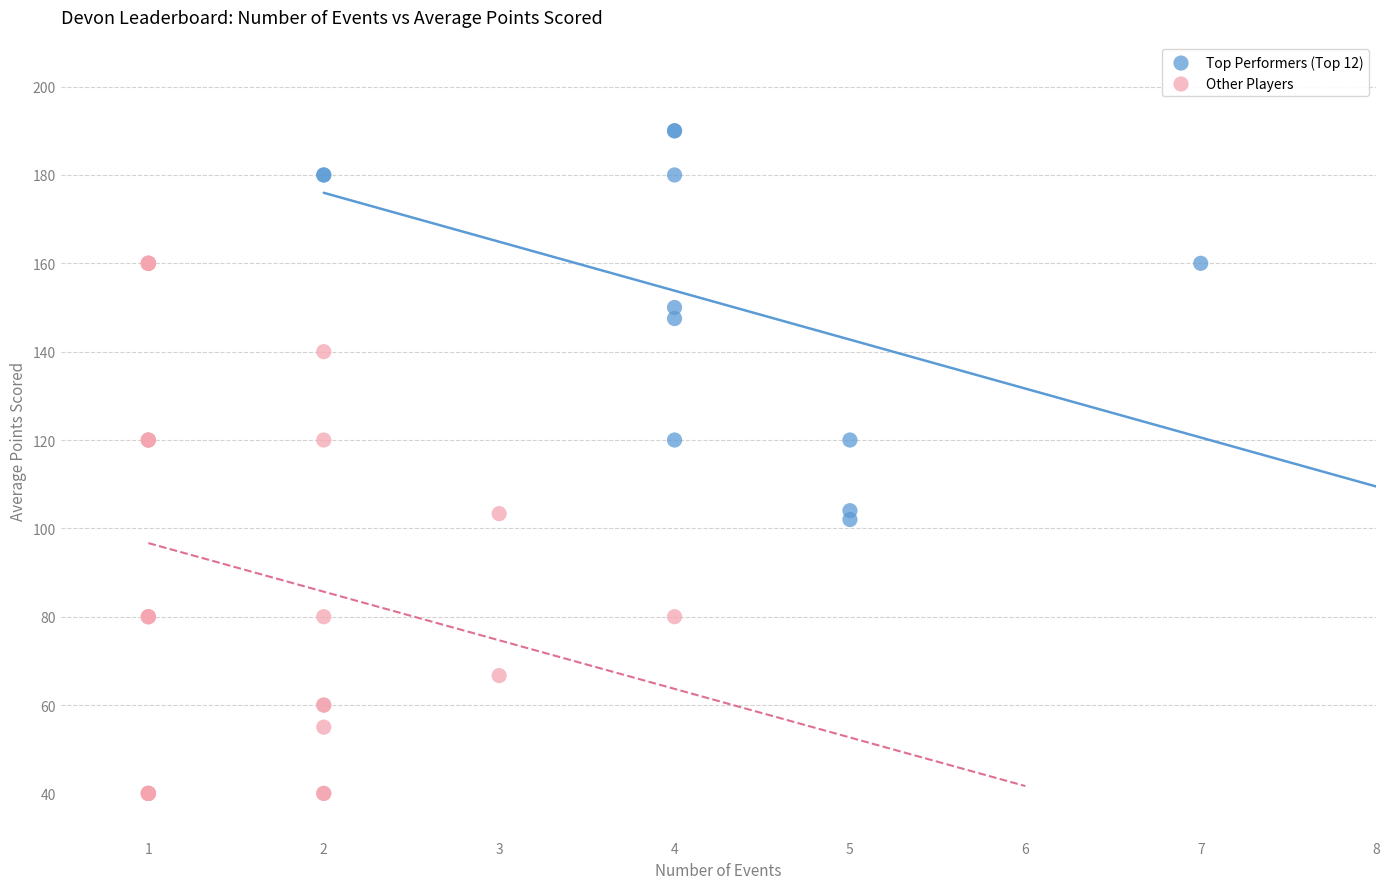

Which series reaches the minimum Y coordinate?

Other Players